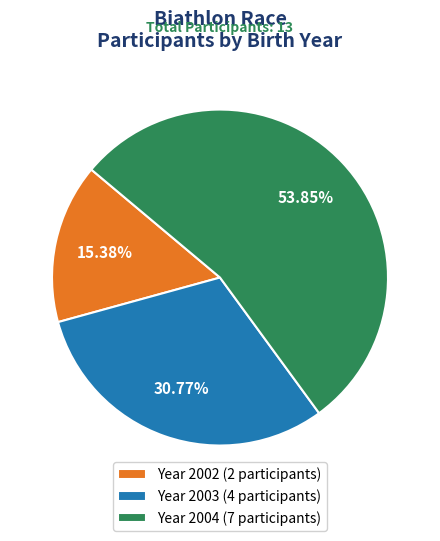

Does any single category account for the majority?

Yes